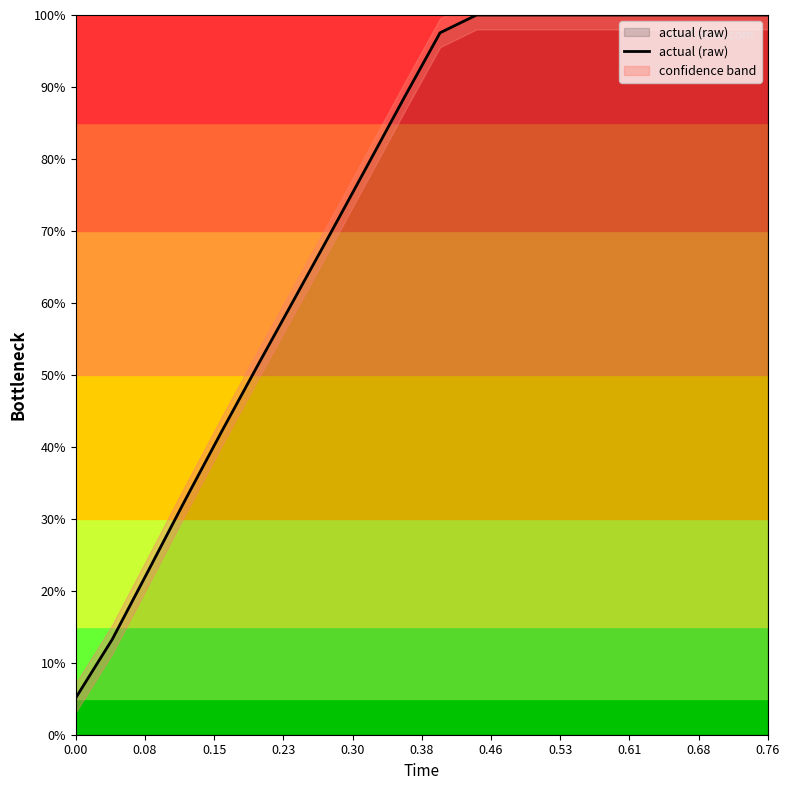

Reading left to right, list all the values displayed in this chart.

5.1	13.2	22.9	32.6	42.1	51.4	60.5	69.7	79.0	88.4	97.5	100.0	100.0	100.0	100.0	100.0	100.0	100.0	100.0	100.0